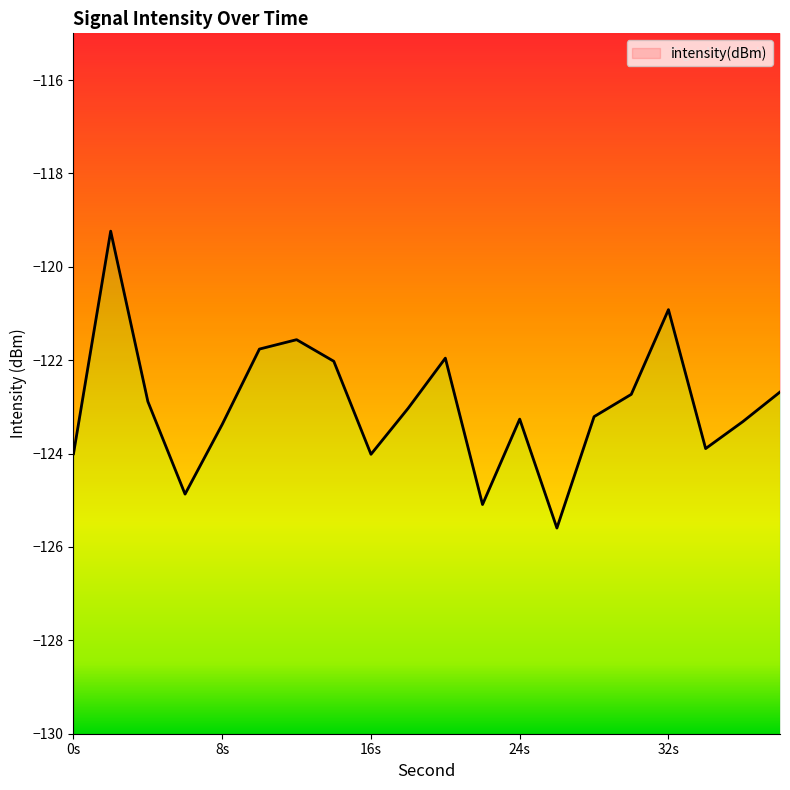

Rank the categories by value from highest to lowest.

2, 32, 12, 10, 20, 14, 38, 30, 4, 18, 28, 24, 36, 8, 34, 0, 16, 6, 22, 26